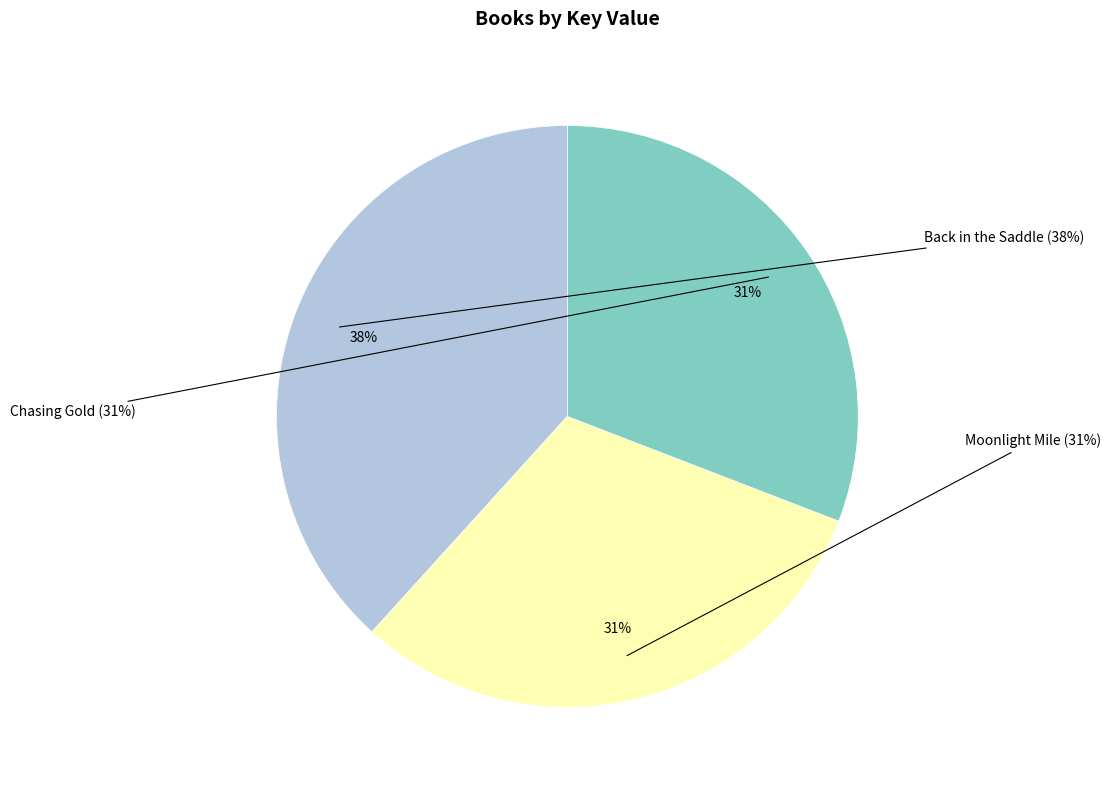

Count the number of slices in the pie.

3